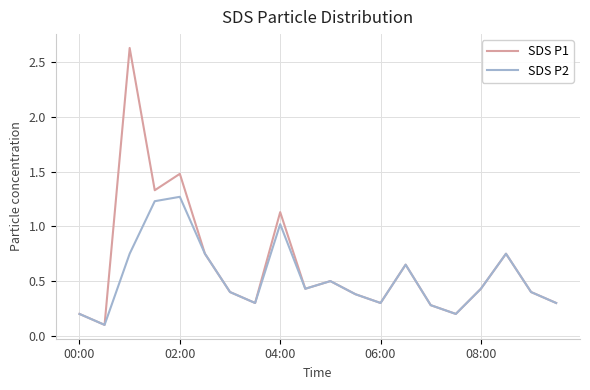

How many lines are shown in the chart?

2